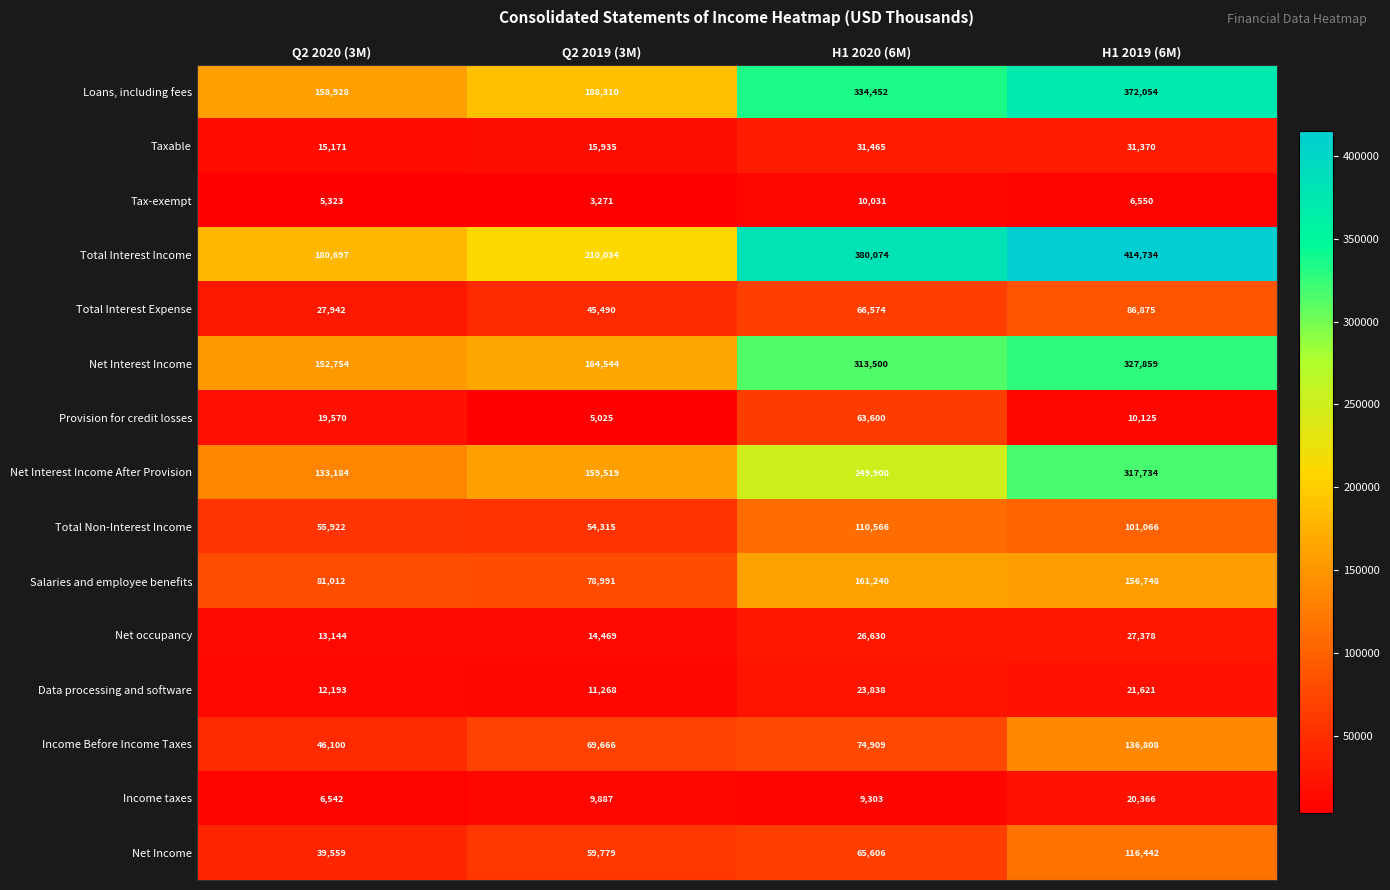

What is the sum of all Taxable values?

93941